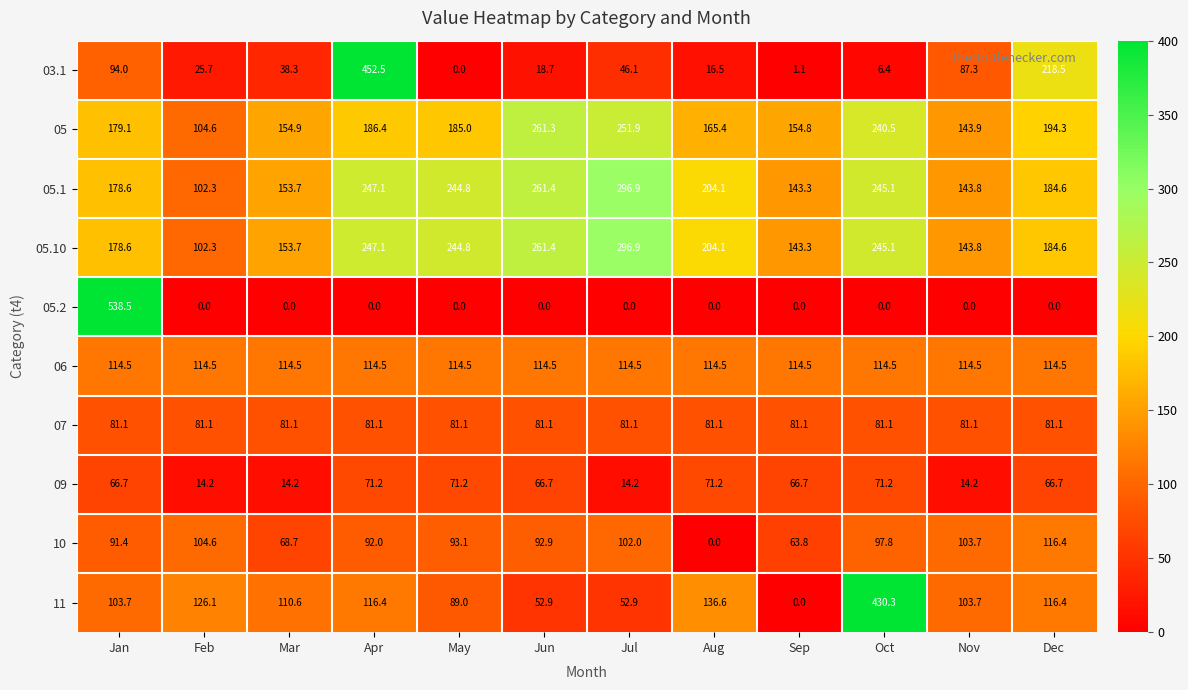

Which category has the highest value across all series?

Jan